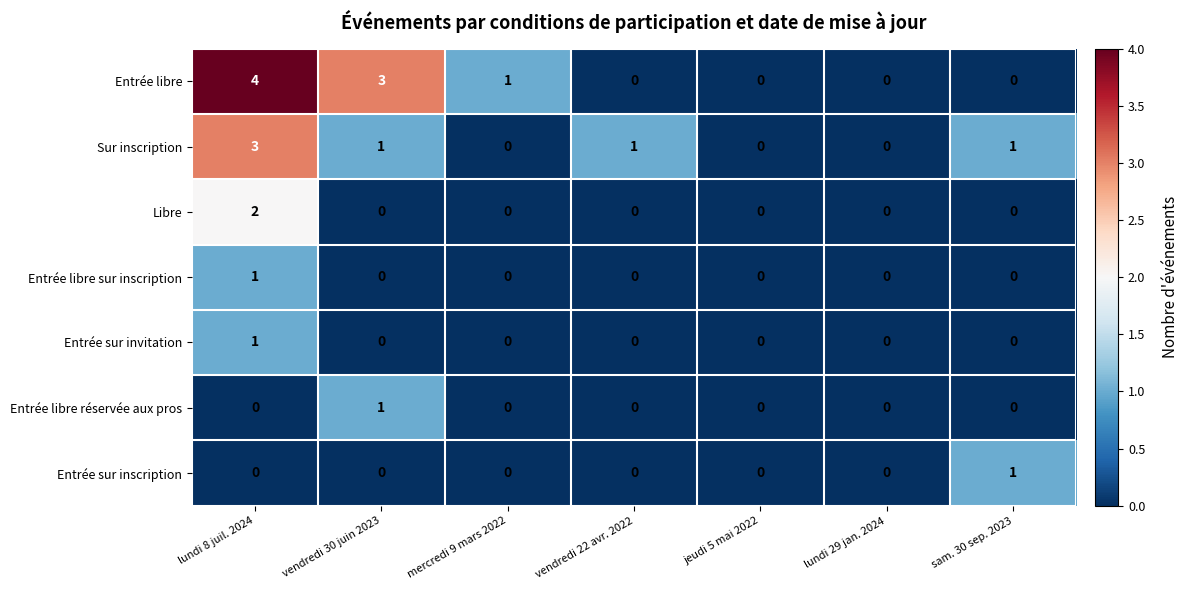

Is the value of Entrée libre sur inscription at lundi 8 juil. 2024 greater than the value of Entrée libre at sam. 30 sep. 2023?

Yes